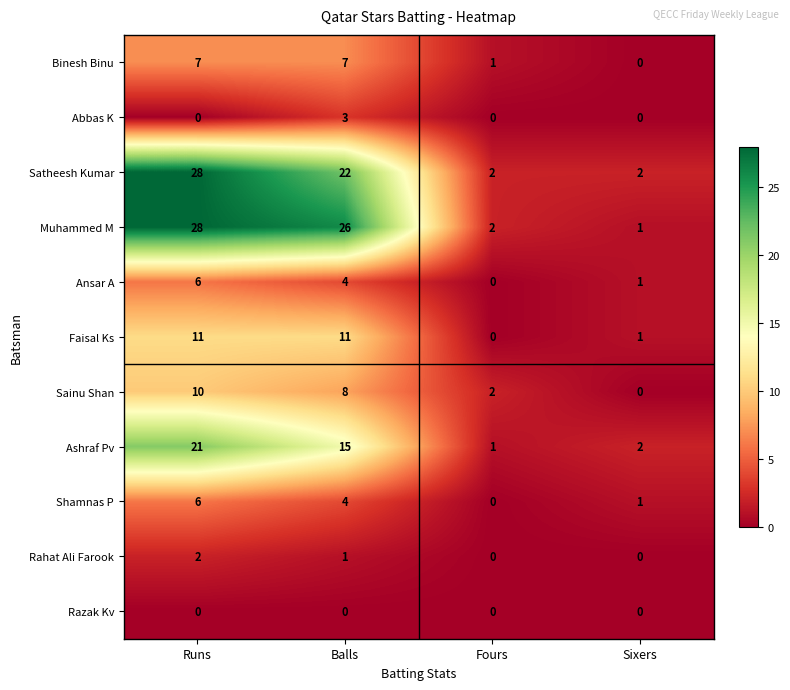

Which series has the widest spread of values?

Muhammed M